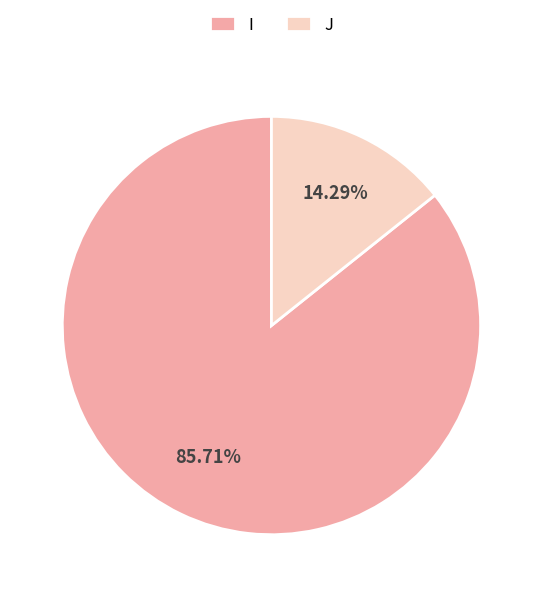

How many segments does this pie chart have?

2